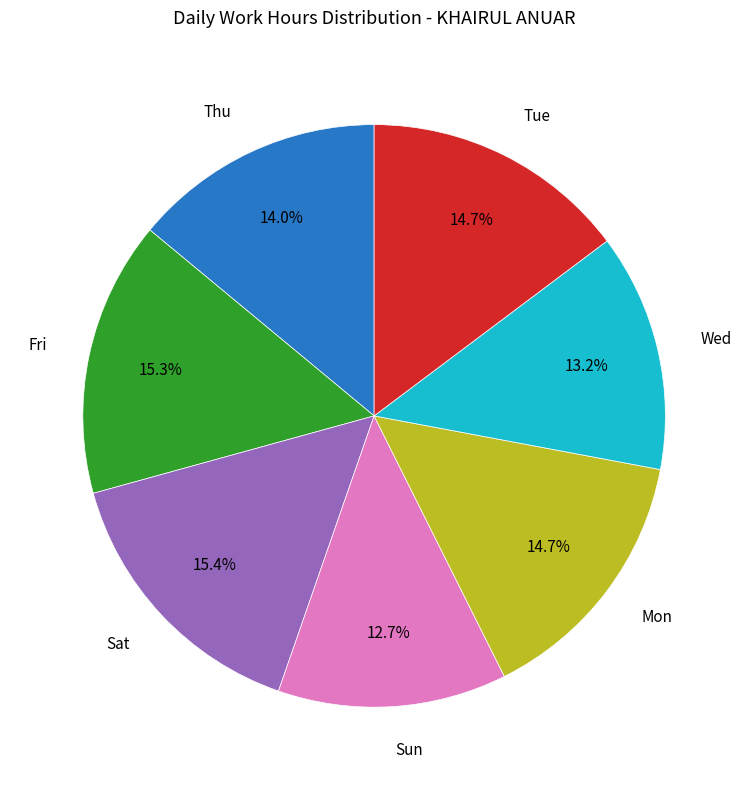

How many segments does this pie chart have?

7